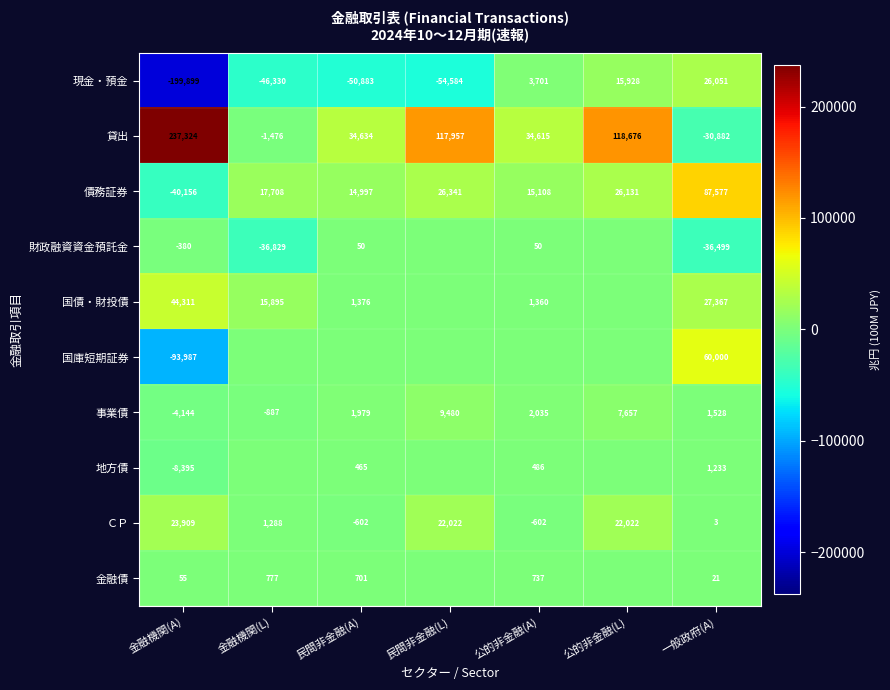

True or false: 地方債 has a value of 1233 at 一般政府(A).

True